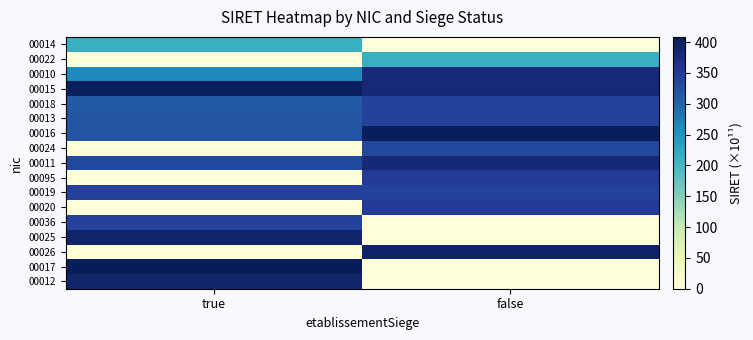

Which series has the largest range (max minus min)?

00017